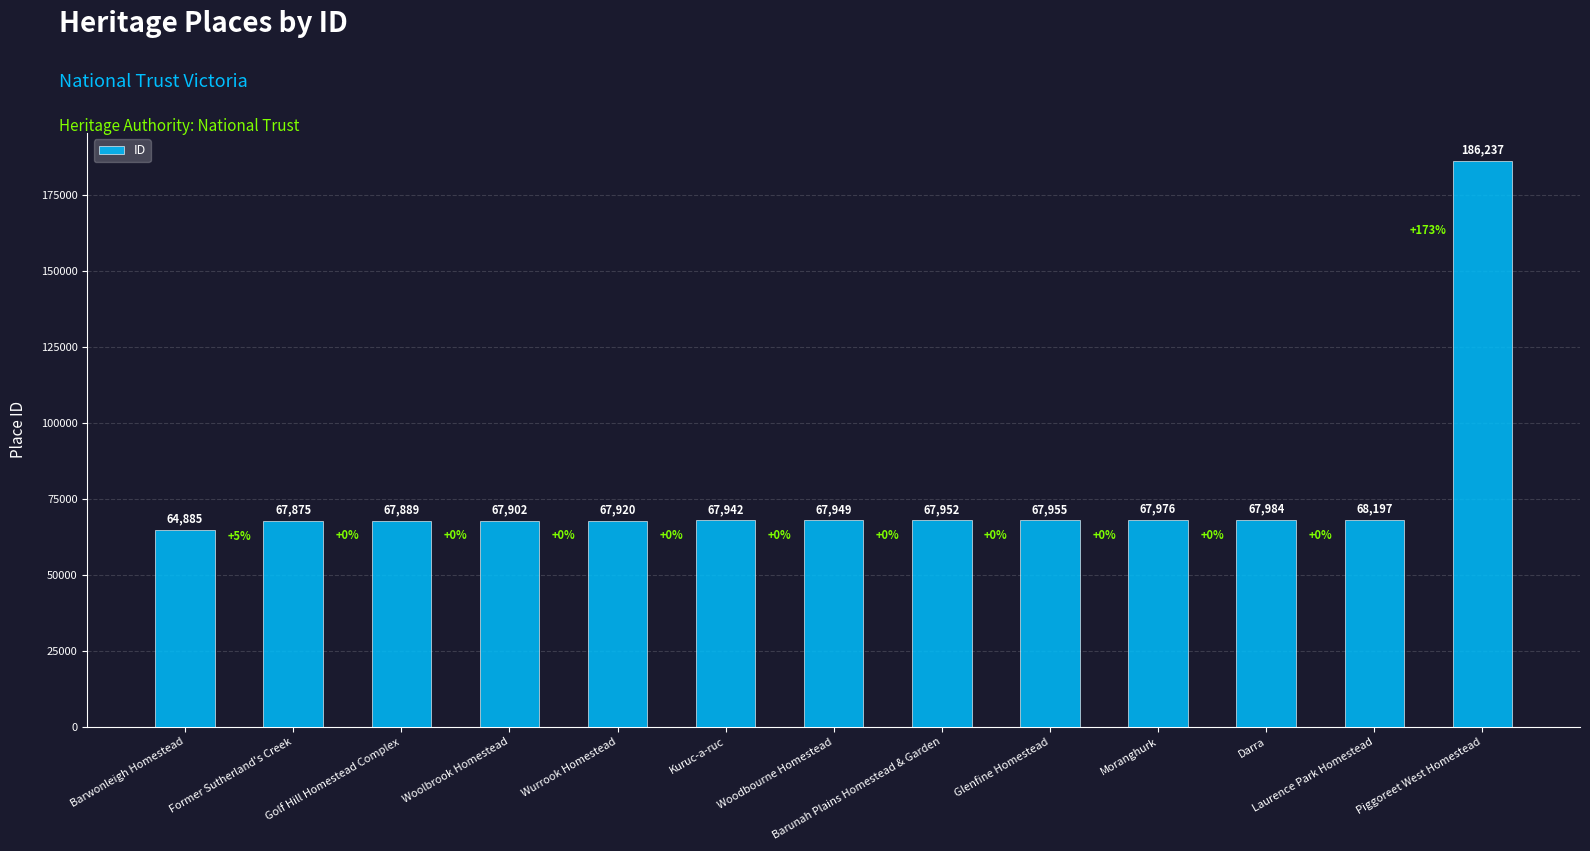

Which label corresponds to the largest value in the chart?

Piggoreet West Homestead